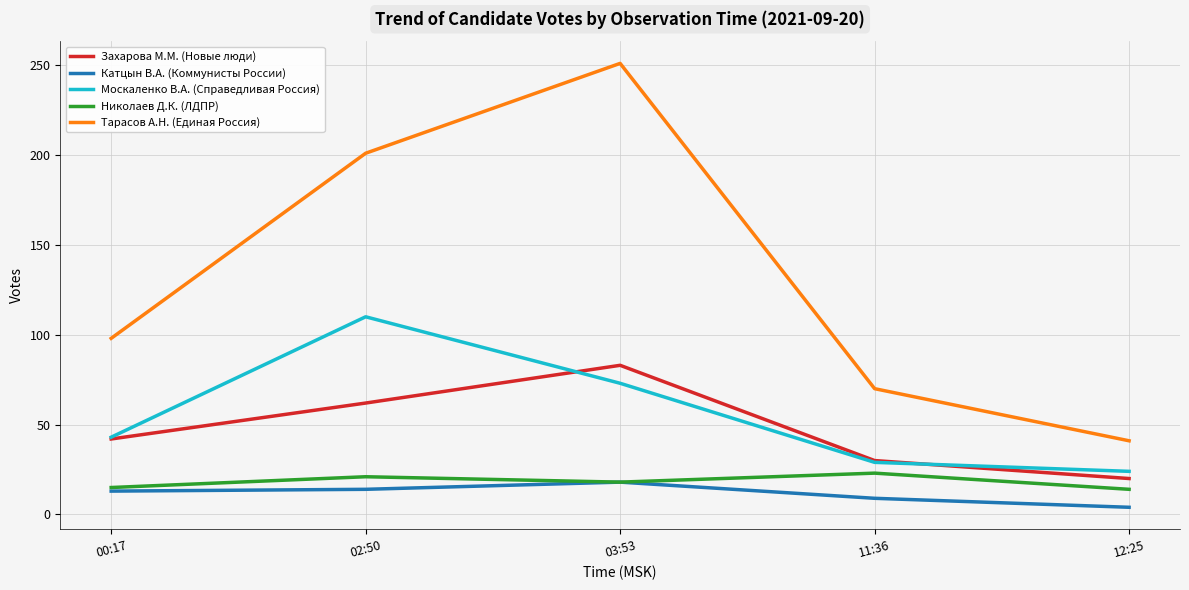

True or false: Москаленко В.А. (Справедливая Россия) has a value of 29 at 11:36.

True